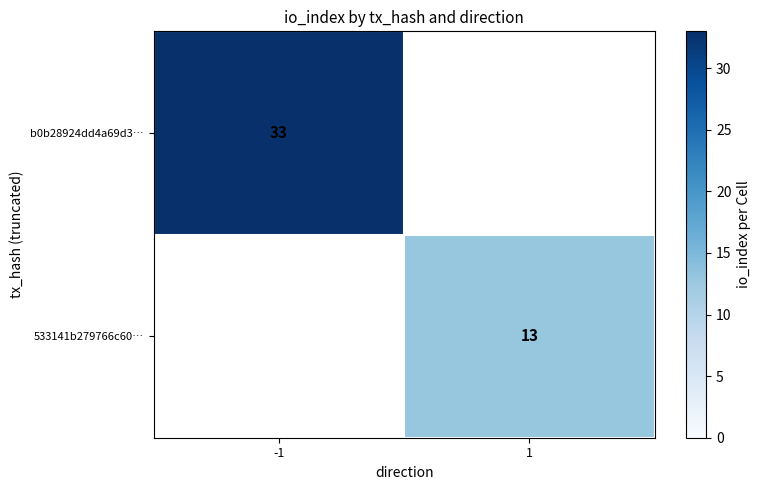

At how many categories does at least one series exceed 14?

1